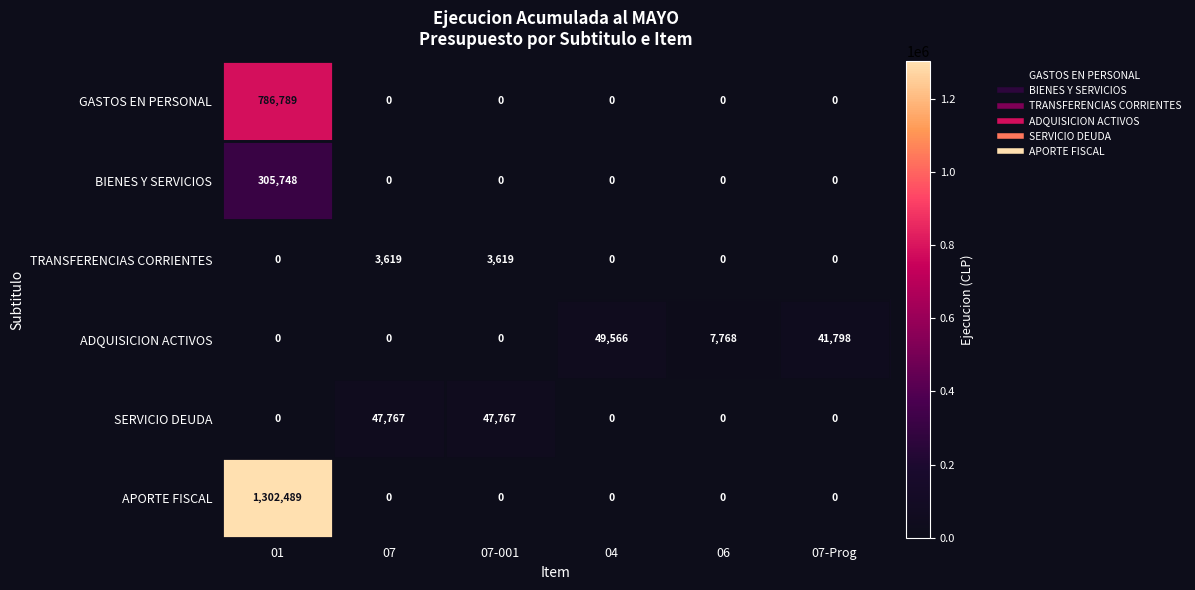

What is the highest value of the GASTOS EN PERSONAL series?

786789